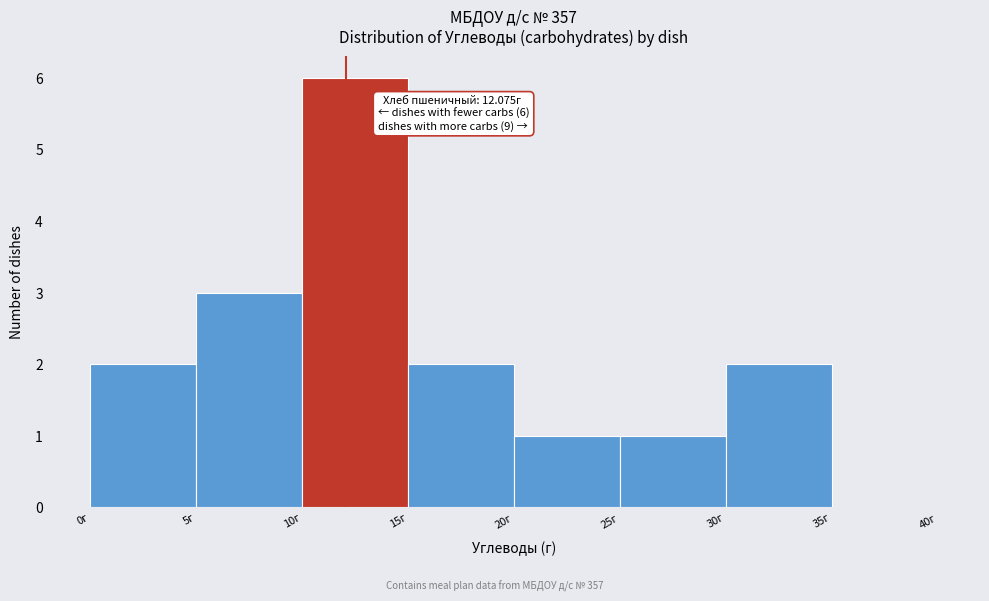

Over which range of the x-axis is the bar tallest?

10 to 15